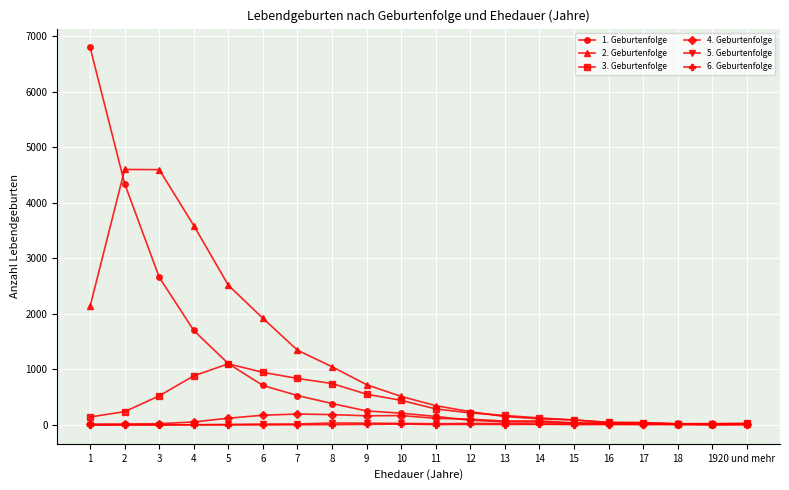

How many series are shown in this chart?

6